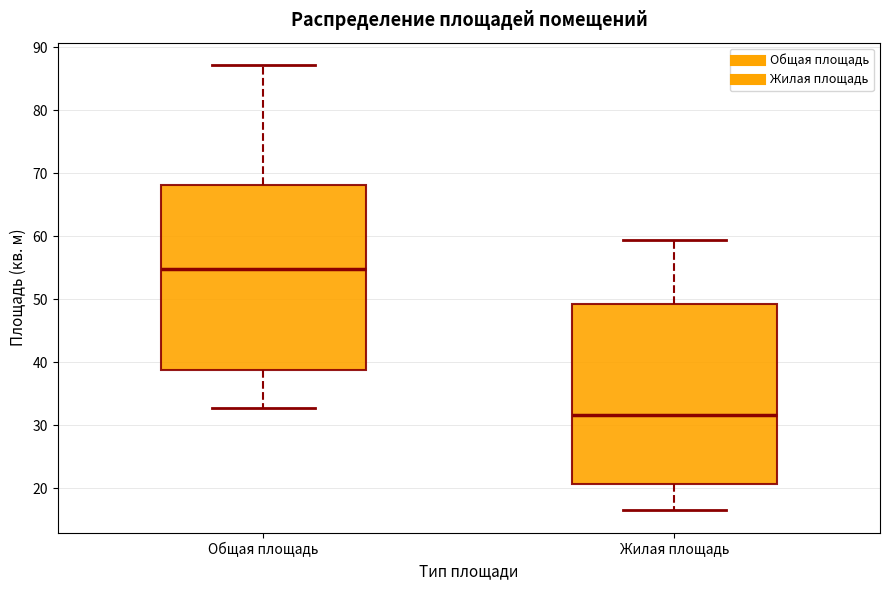

Which box has the lowest median line?

Жилая площадь